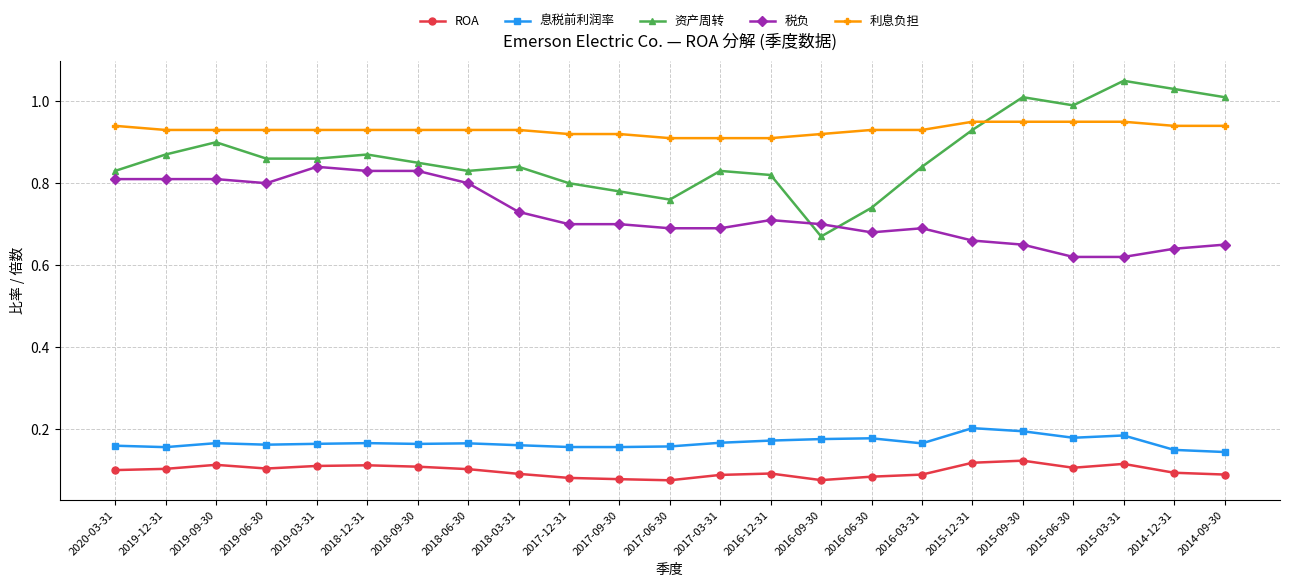

In 息税前利润率, how many points are higher than both neighbors (excluding endpoints)?

6